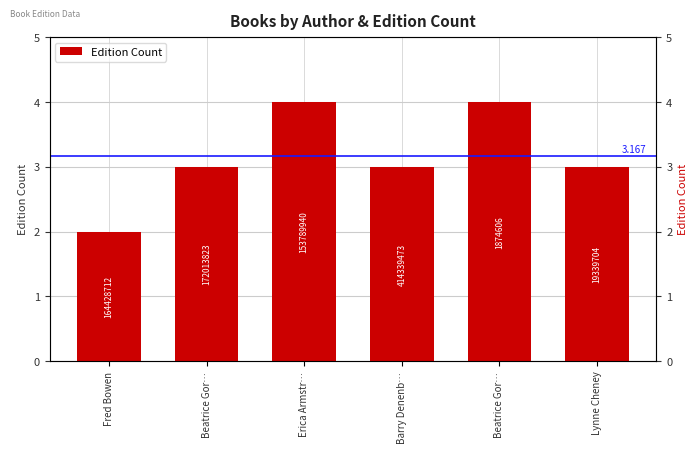

Count the values in the range 3 to 4.

5